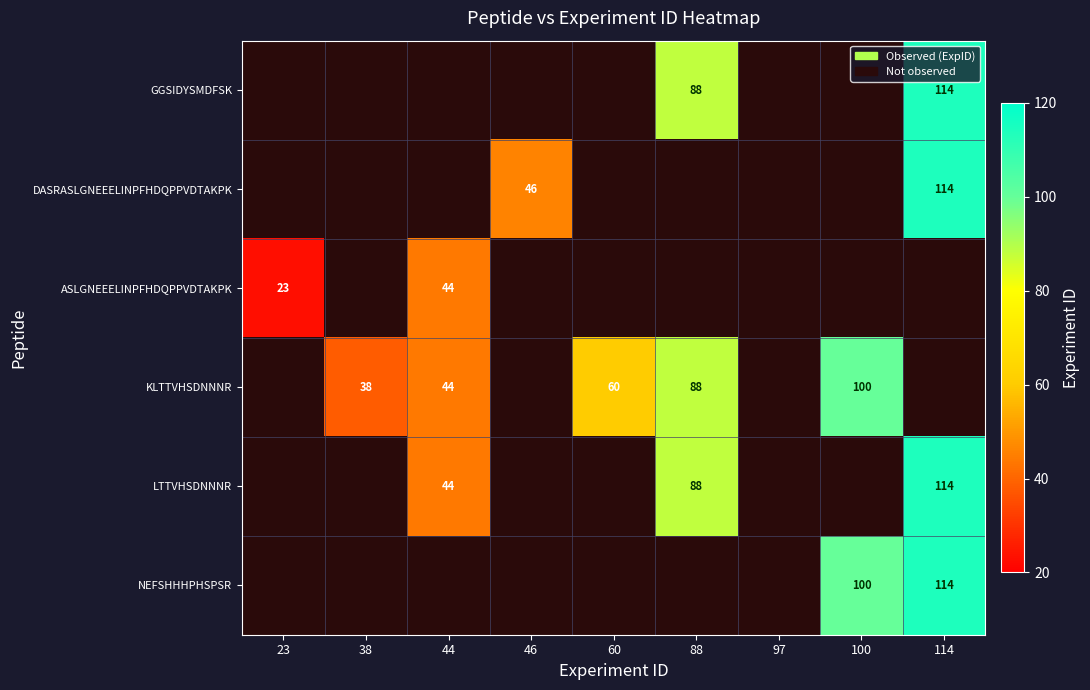

The value of KLTTVHSDNNNR at 88 is 21. True or false?

False